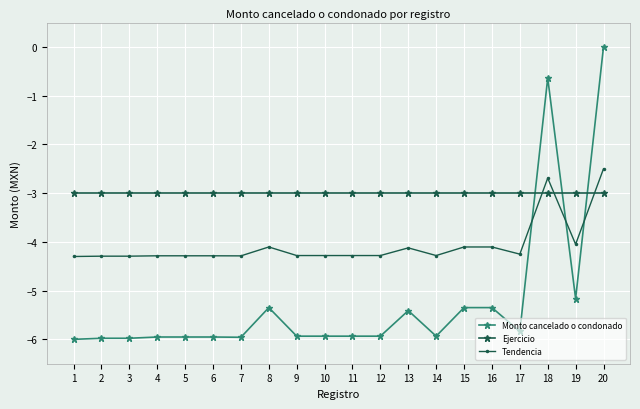

Is it true that Tendencia equals -4.3 at 4?

True